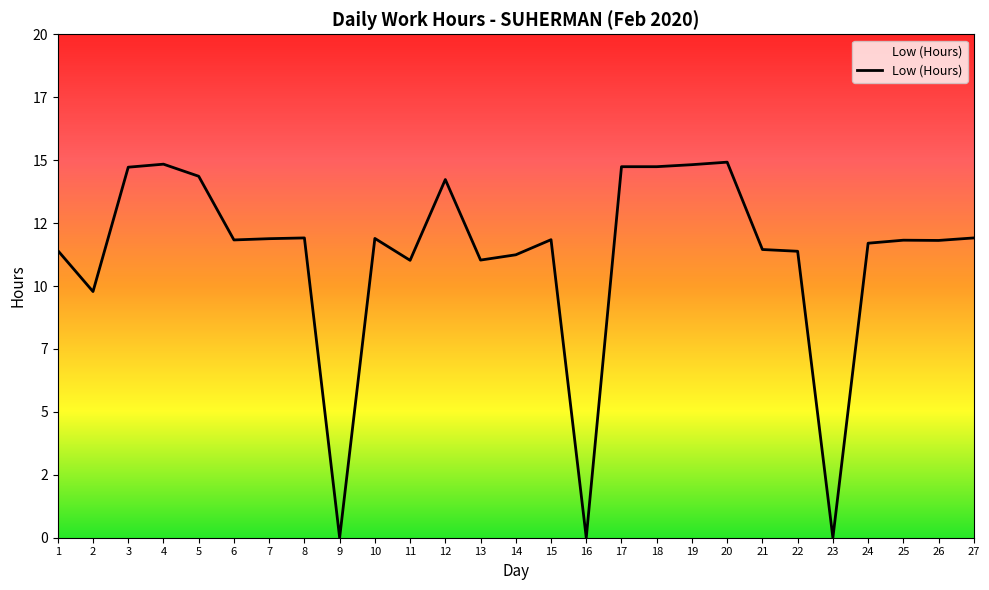

Reading left to right, extract all data points from this chart.

11.4	9.8	14.7	14.8	14.4	11.8	11.9	11.9	0.0	11.9	11.0	14.2	11.0	11.2	11.8	0.0	14.7	14.7	14.8	14.9	11.4	11.4	0.0	11.7	11.8	11.8	11.9